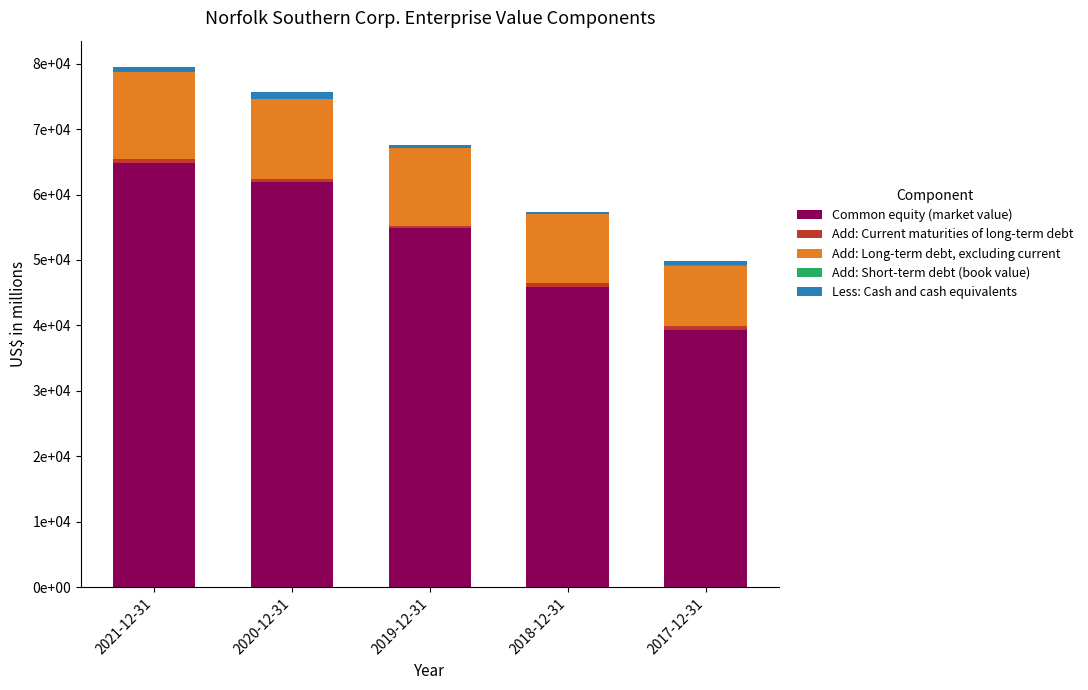

Does the chart contain stacked bars?

Yes